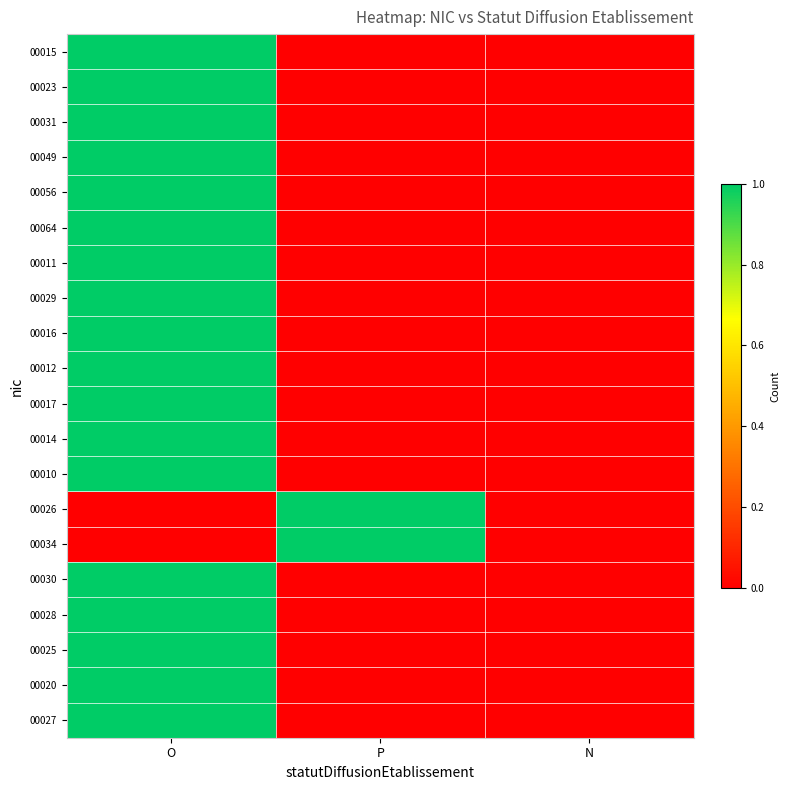

How many distinct data groups are displayed?

20